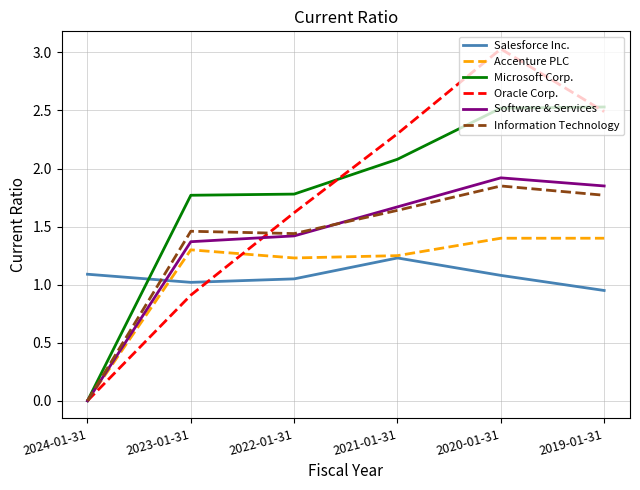

Which series has the widest spread of values?

Oracle Corp.